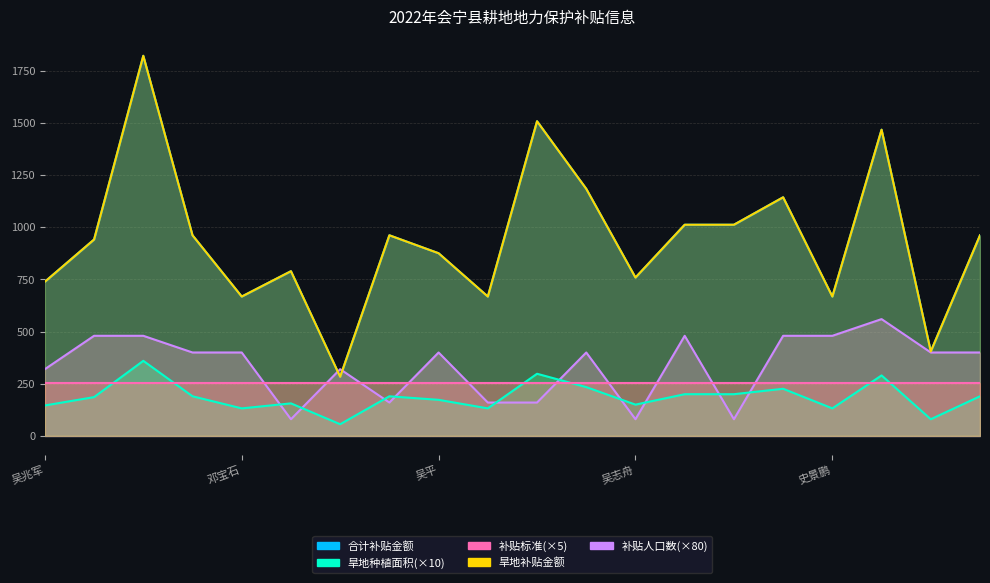

At how many categories does at least one series exceed 1025?

5